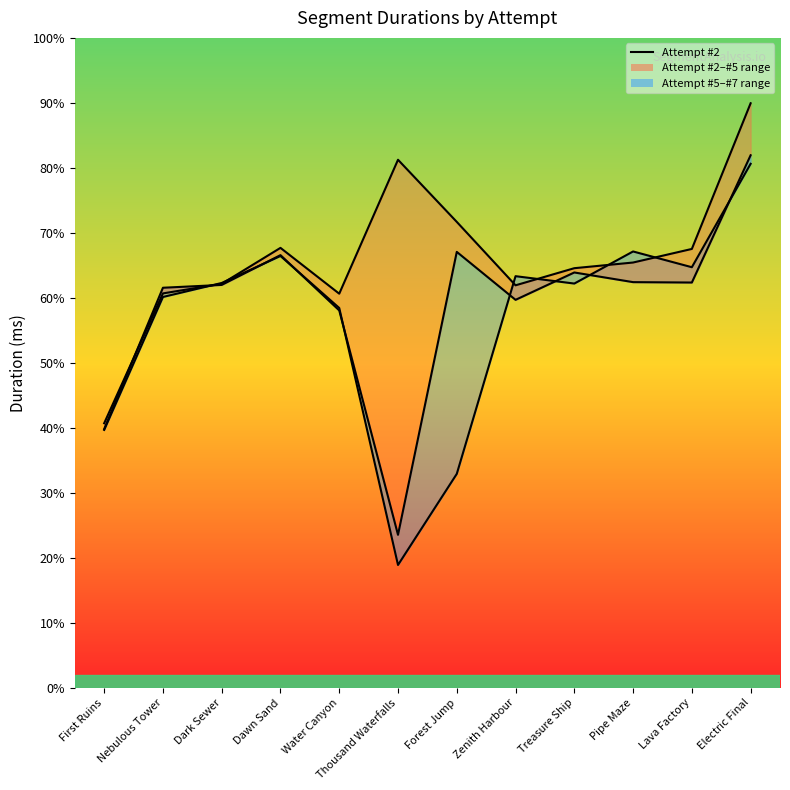

What is the difference between the maximum and minimum values in the Attempt #7s Duration (ms) line series?

160482